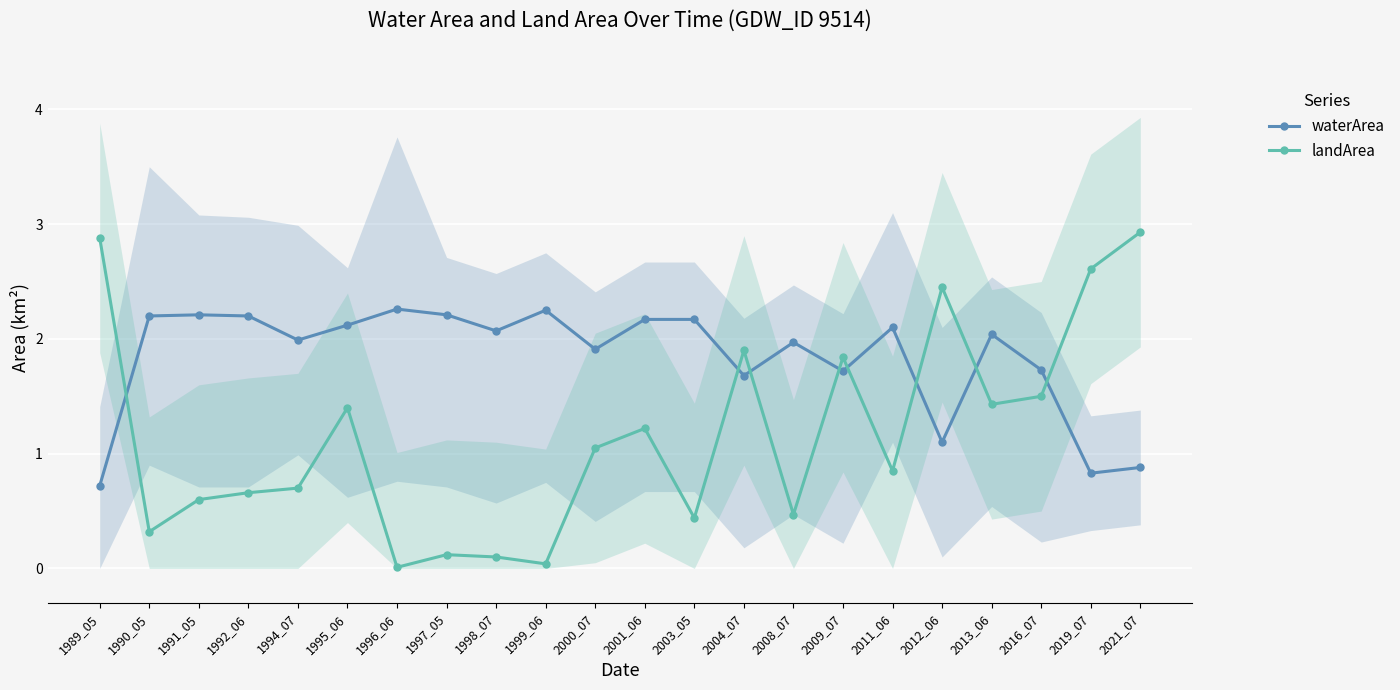

At which label does landArea reach its minimum?

1996_06